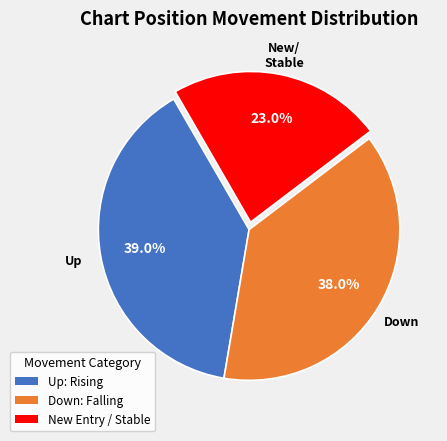

Is there any slice that represents more than half of the pie?

No